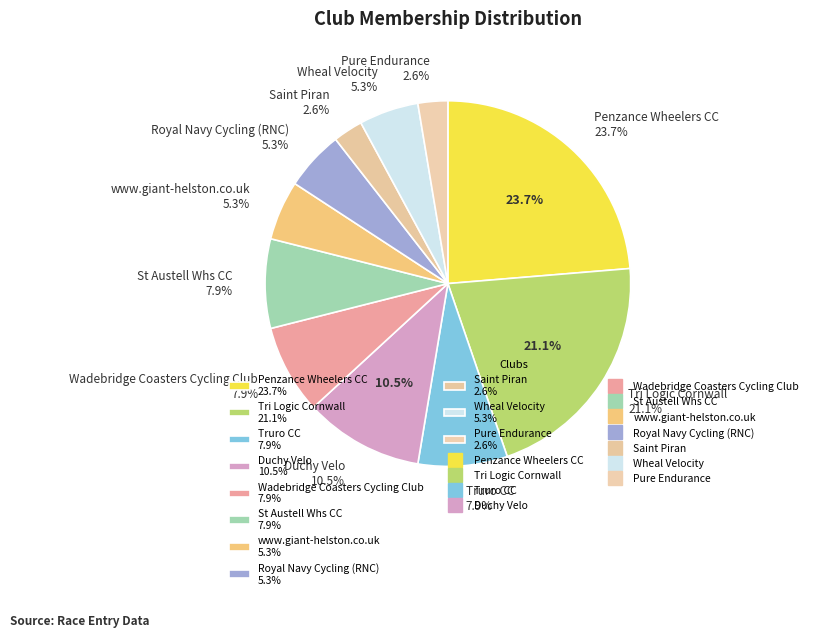

The www.giant-helston.co.uk slice represents 18% of the pie. True or false?

False